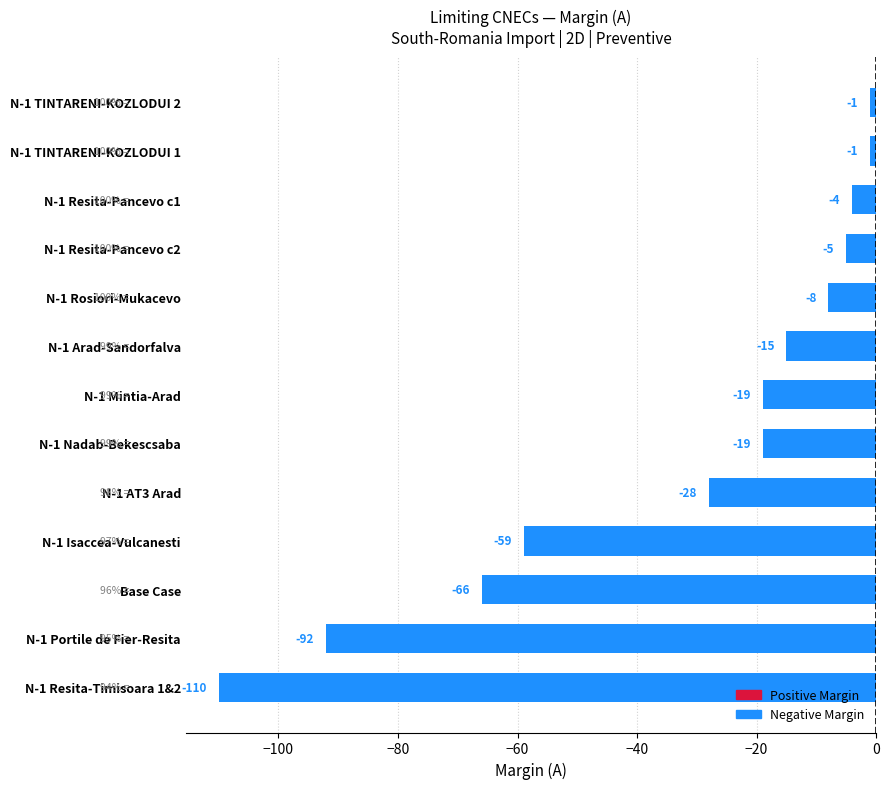

What is the value of the 8th bar from the top?

-19